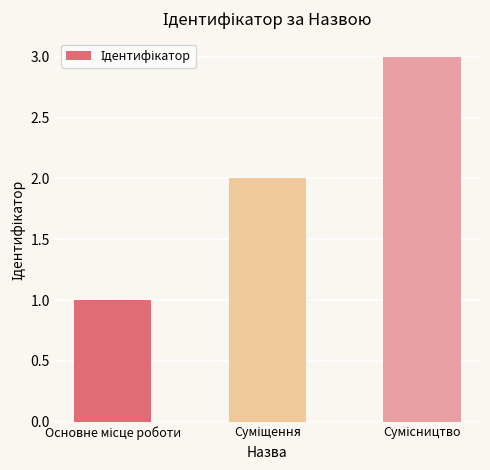

Count the number of categories in the chart.

3